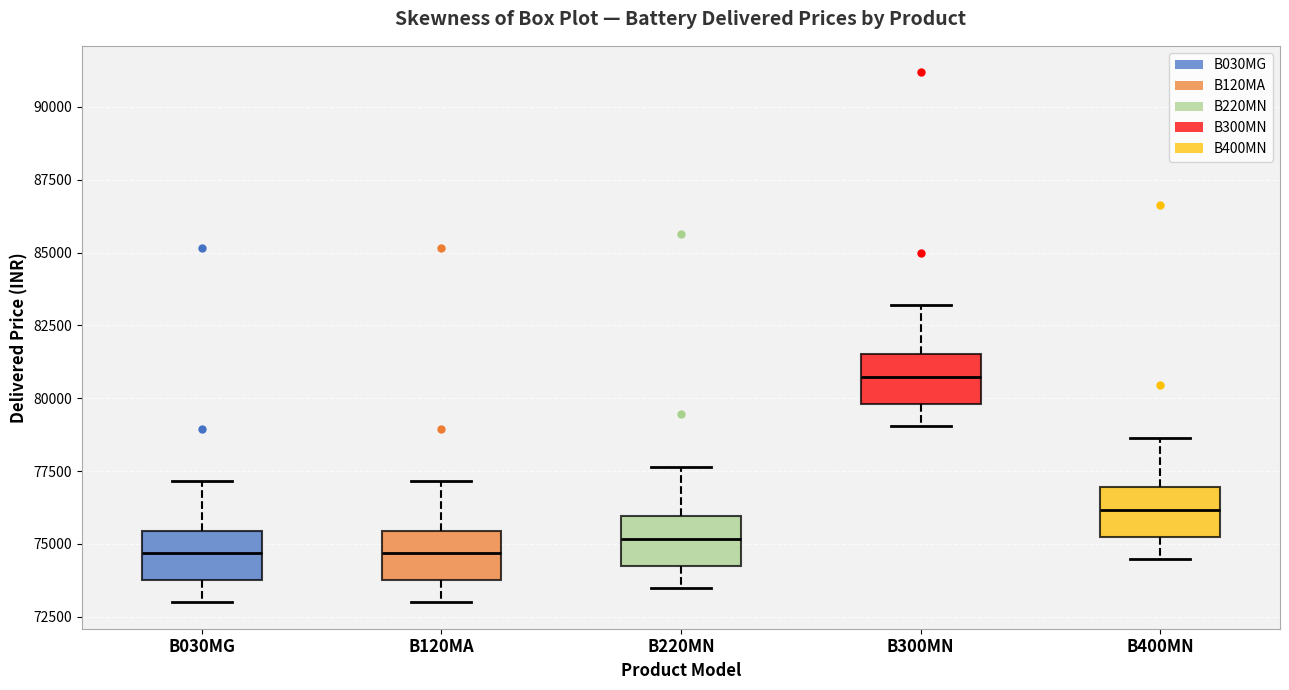

Reading left to right, read every box against the y-axis: the position of its median line, the range the box covers, and the ends of its whiskers. The values are not printed on the chart, so give them approximately, as read against the axis.

B030MG: median 74500, box 73500 to 75500, whiskers 73000 to 77000
B120MA: median 74500, box 73500 to 75500, whiskers 73000 to 77000
B220MN: median 75000, box 74000 to 76000, whiskers 73500 to 77500
B300MN: median 80500, box 80000 to 81500, whiskers 79000 to 83000
B400MN: median 76000, box 75000 to 77000, whiskers 74500 to 78500